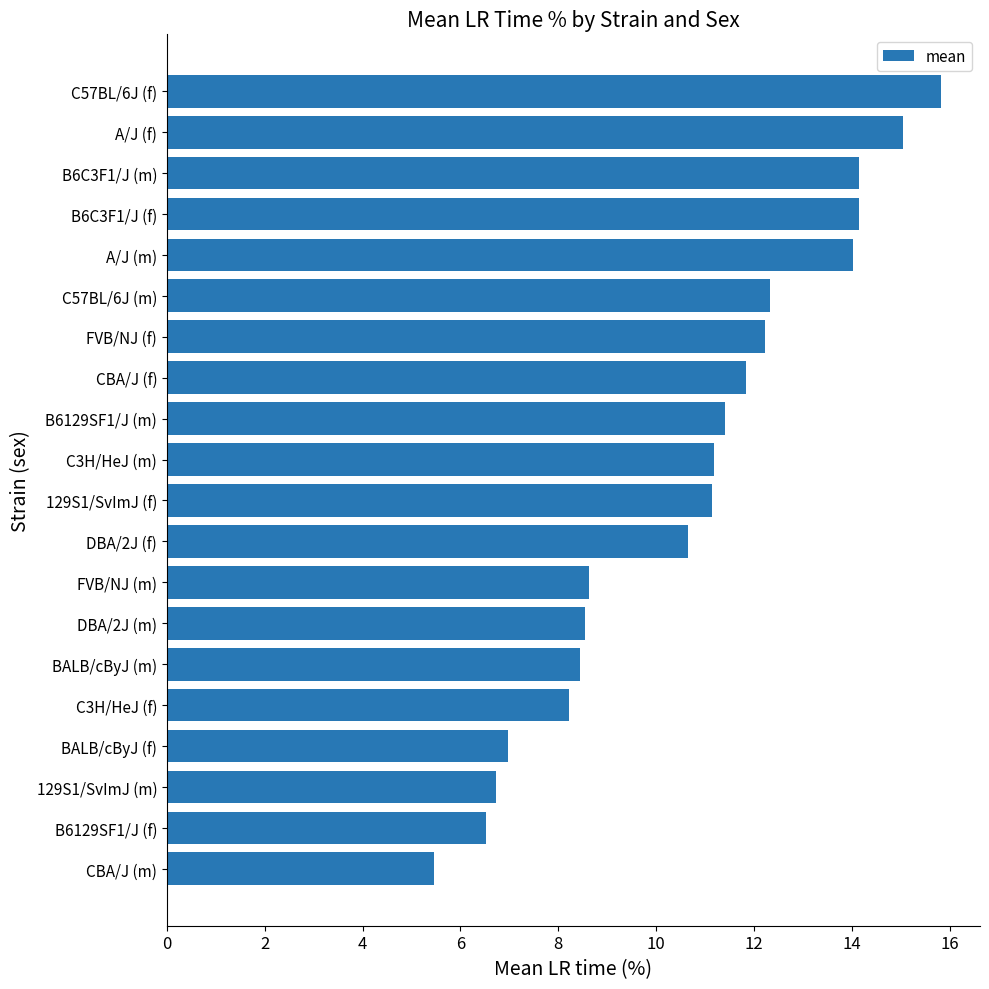

Where is the data nearest to the value 10?

DBA/2J (f)